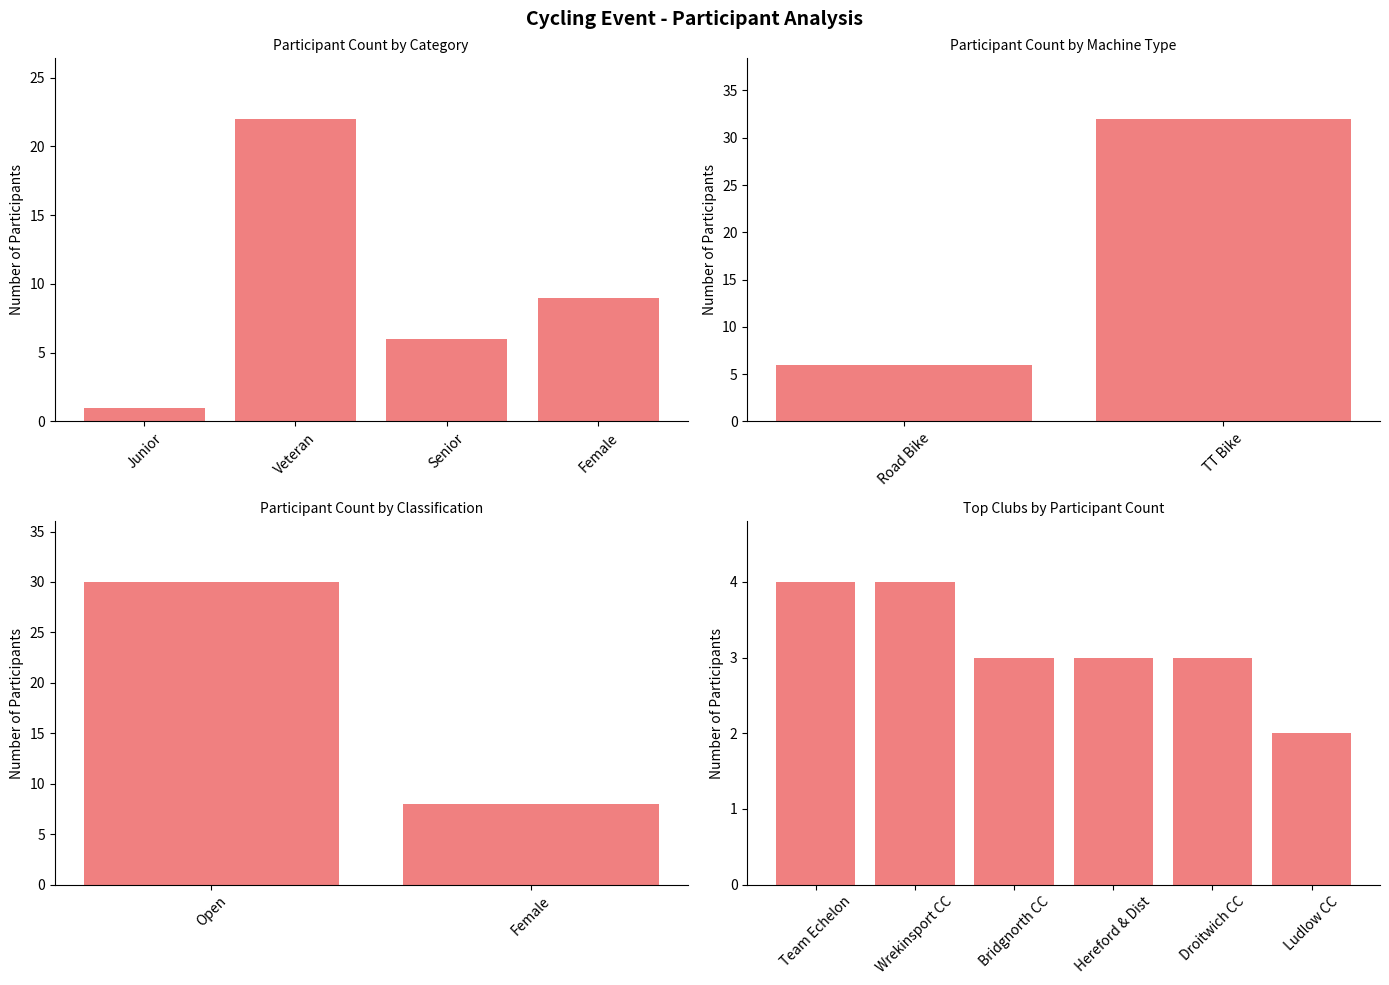

What is the difference between the values at Senior and Veteran?

16